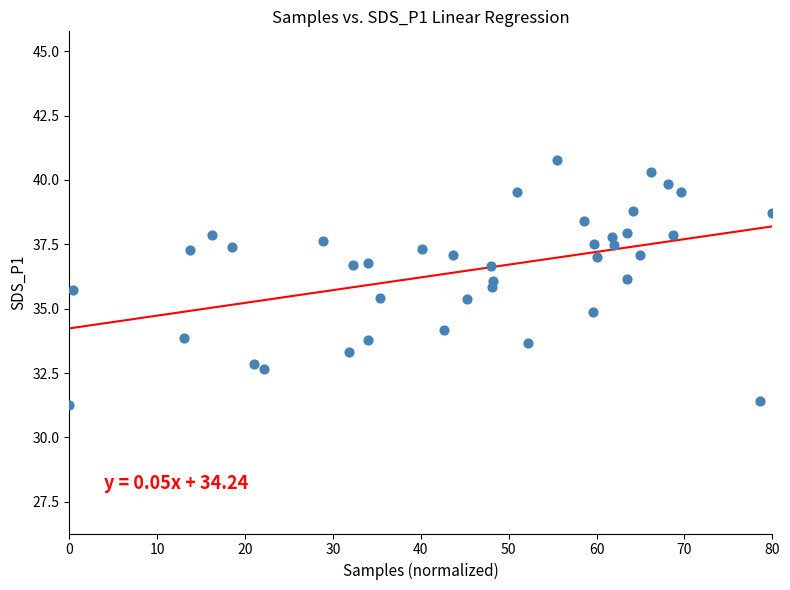

What is the range of X values (max minus min)?

80.0